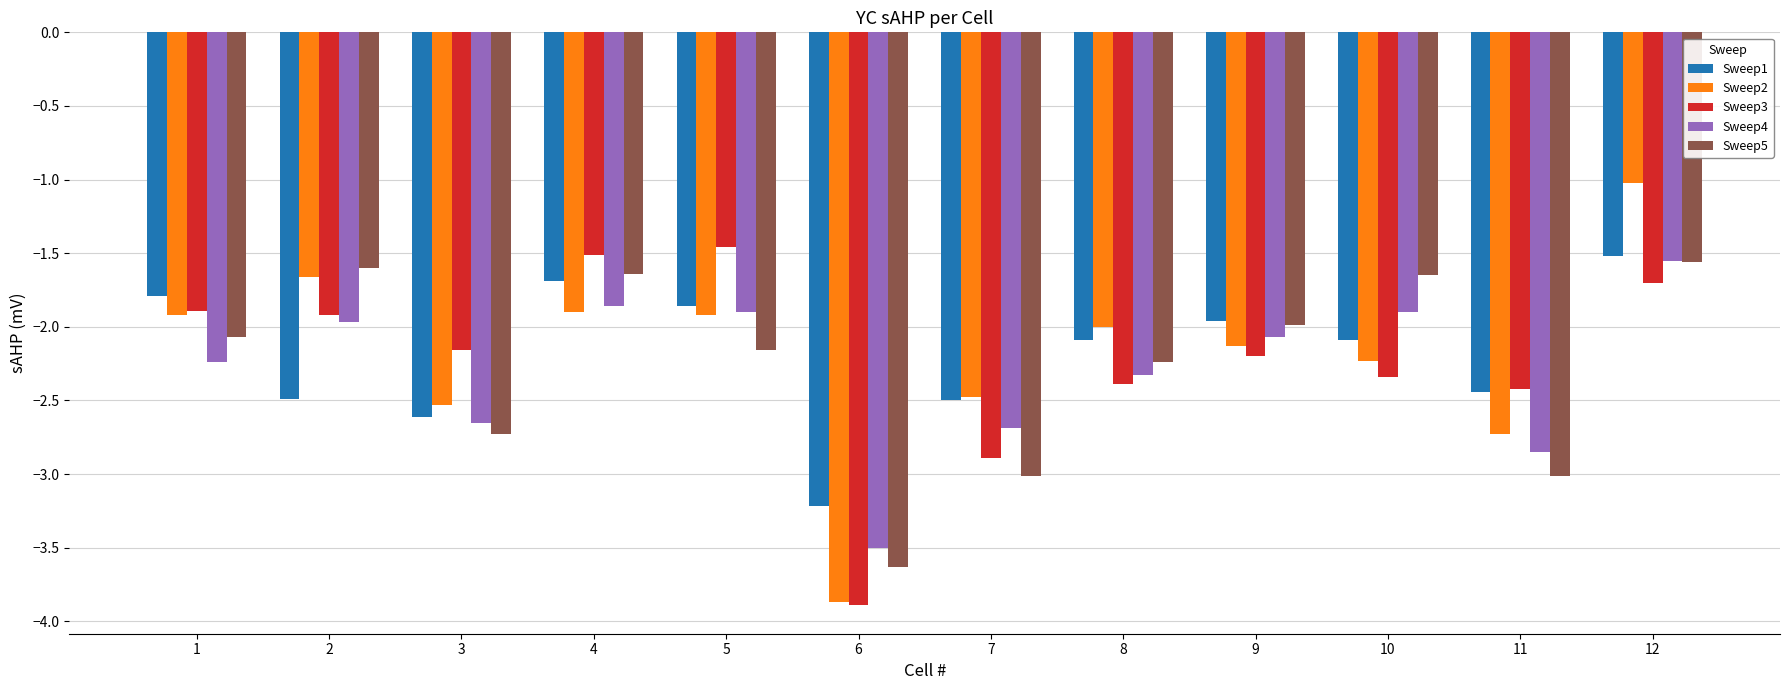

How many bars are there in each group?

5